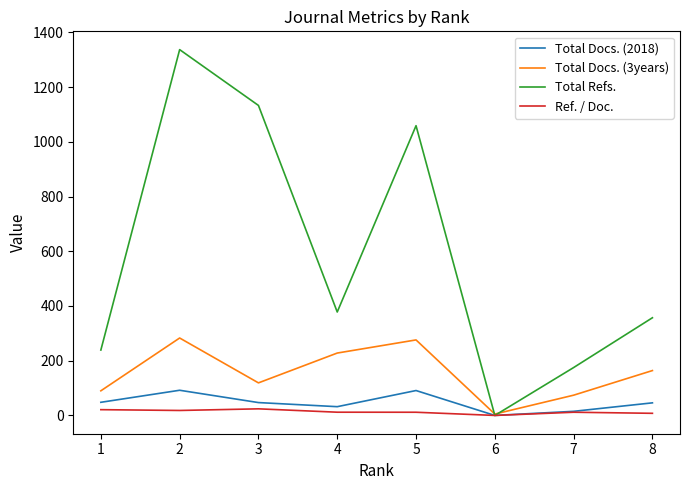

Where is the first local maximum for Total Docs. (3years)?

2